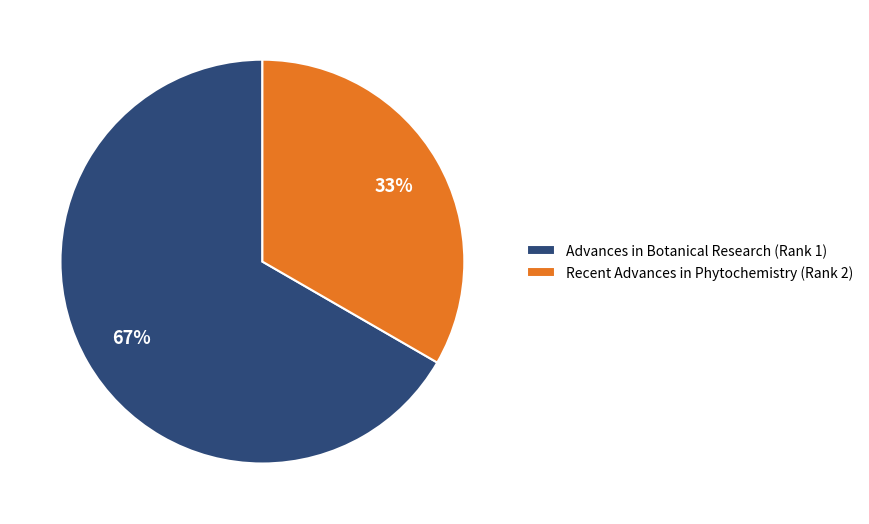

To the nearest percent, what is the average slice percentage?

50%